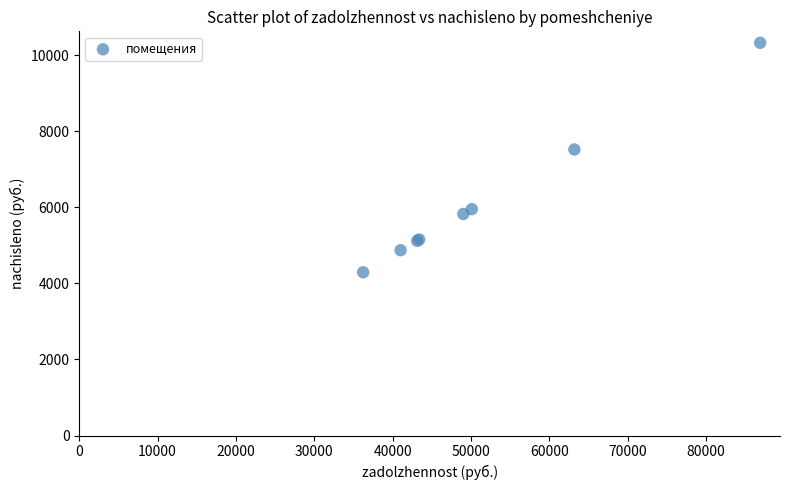

What Y value in the scatter plot is closest to 7309?

7521.8